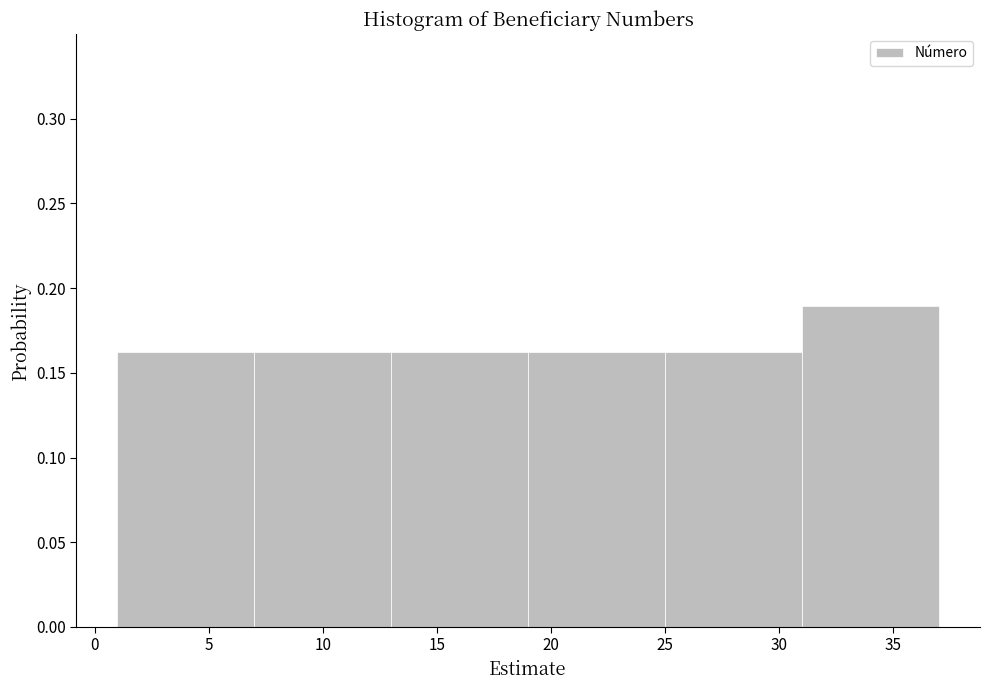

Reading left to right, transcribe this chart: for each bar, give the range it covers on the x-axis and its height. The values are not printed on the chart, so give them approximately, as read against the axis.

1 to 7: 0.16
7 to 13: 0.16
13 to 19: 0.16
19 to 25: 0.16
25 to 31: 0.16
31 to 37: 0.19